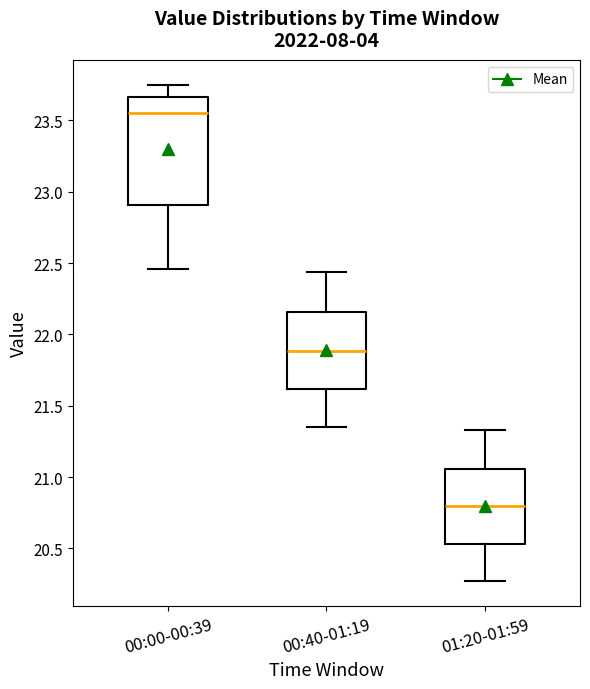

Reading left to right, transcribe this box plot: for each box, give where its median line is, the range the box spans, and where its two whiskers end, as read against the y-axis. The values are not printed on the chart, so give them approximately, as read against the axis.

00:00-00:39: median 23.55, box 22.90 to 23.65, whiskers 22.45 to 23.75
00:40-01:19: median 21.90, box 21.60 to 22.15, whiskers 21.35 to 22.45
01:20-01:59: median 20.80, box 20.55 to 21.05, whiskers 20.25 to 21.35